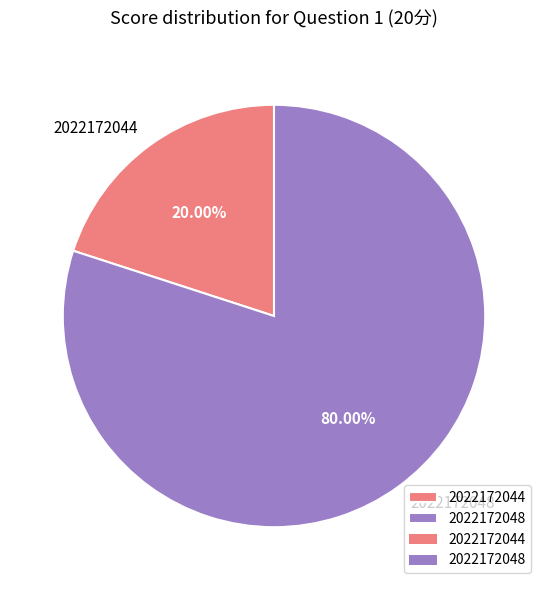

Which category has the smallest portion of the pie?

2022172044